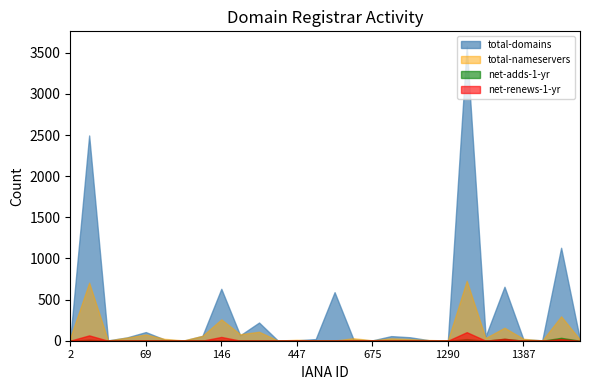

Which series has the largest range (max minus min)?

total-domains